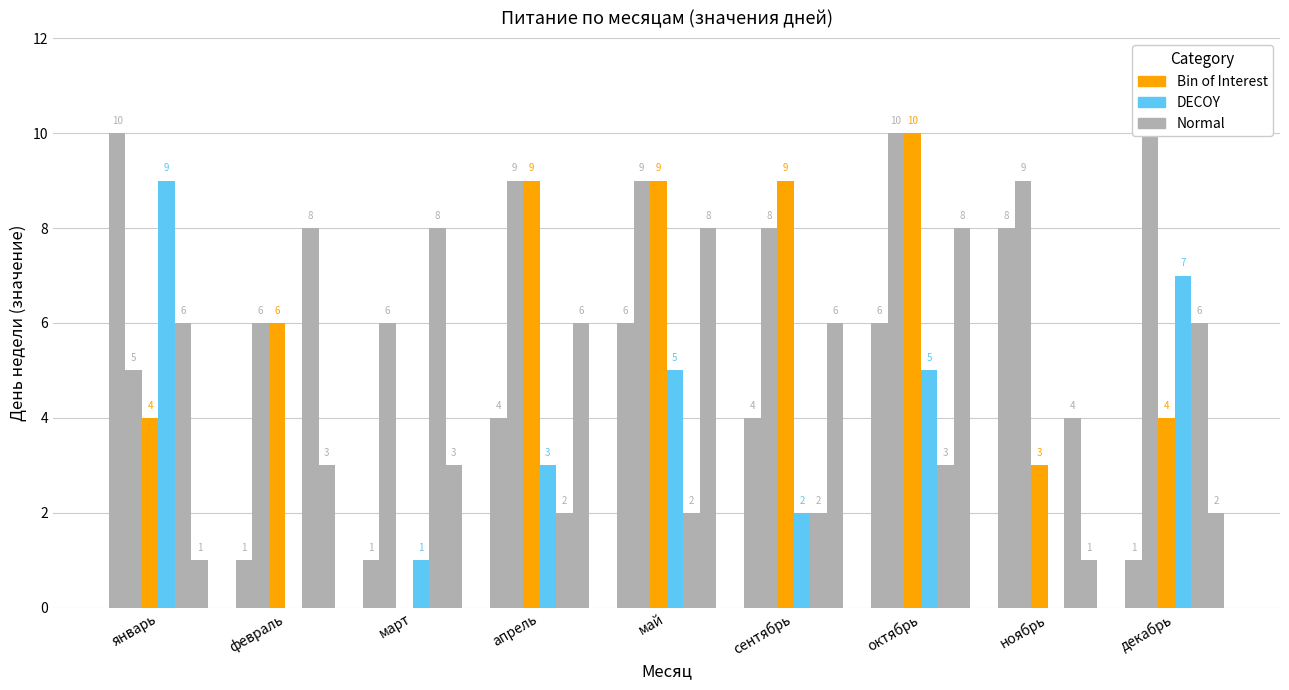

Reading right to left, extract all data points from this chart.

Normal: декабрь=2	ноябрь=1	октябрь=8	сентябрь=6	май=8	апрель=6	март=3	февраль=3	январь=1
Bin of Interest: декабрь=4	ноябрь=3	октябрь=10	сентябрь=9	май=9	апрель=9	март=0	февраль=6	январь=4
DECOY: декабрь=7	ноябрь=0	октябрь=5	сентябрь=2	май=5	апрель=3	март=1	февраль=0	январь=9